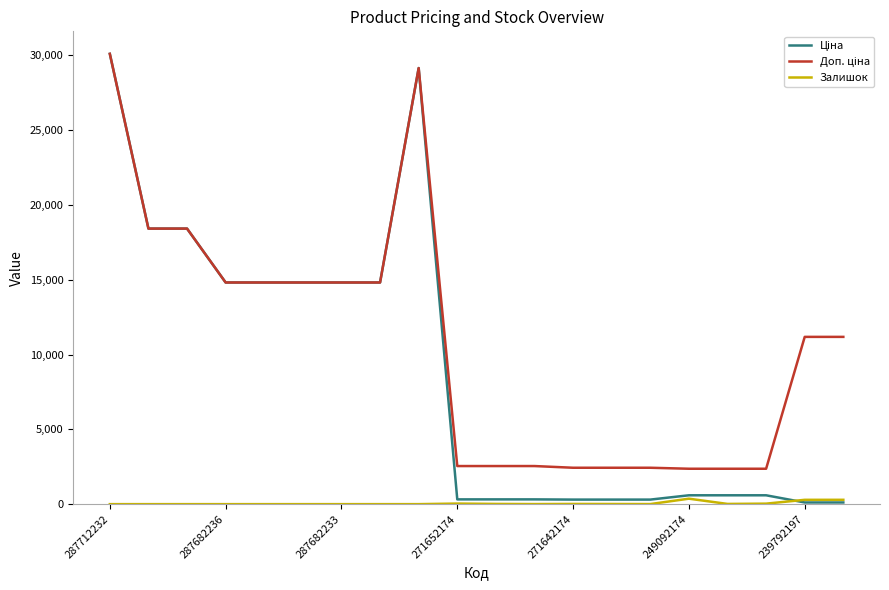

What is the maximum value shown in the chart?

30102.8